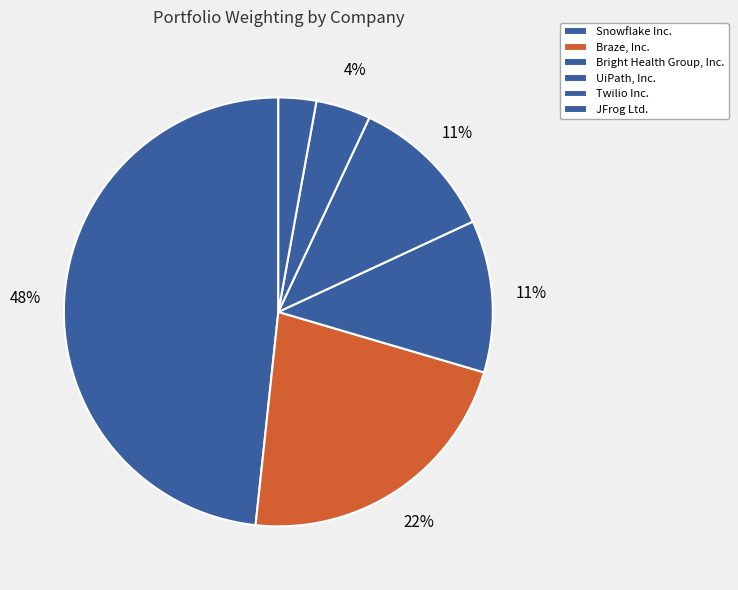

How many segments does this pie chart have?

6